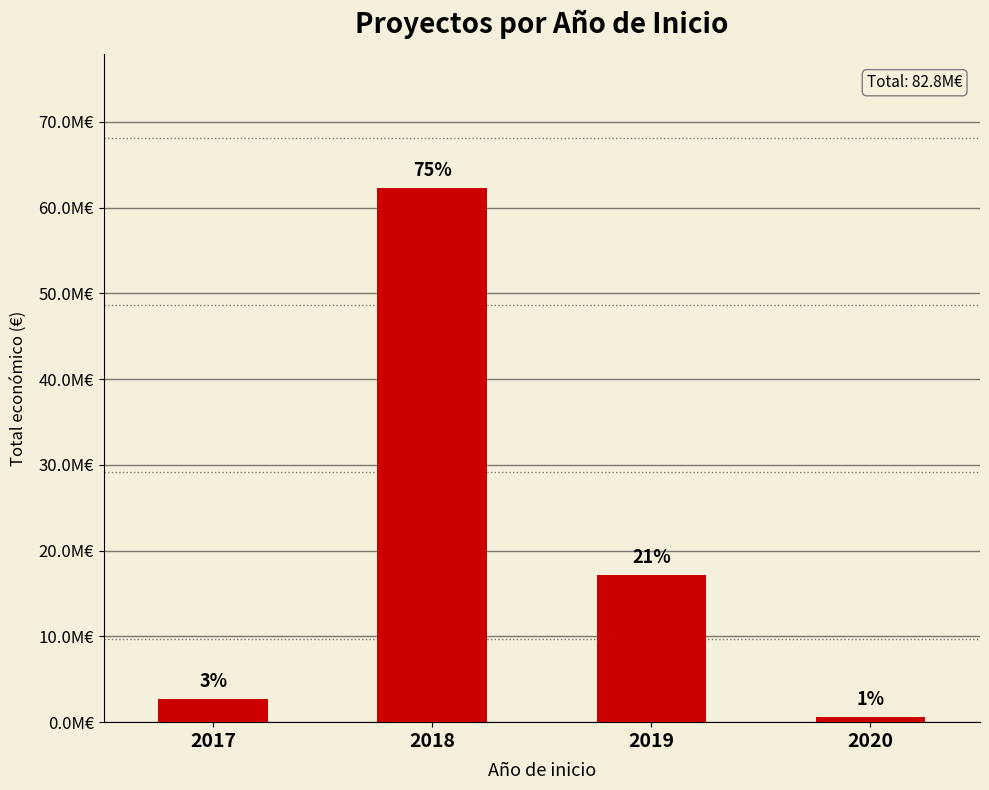

What is the smallest value displayed?

599636